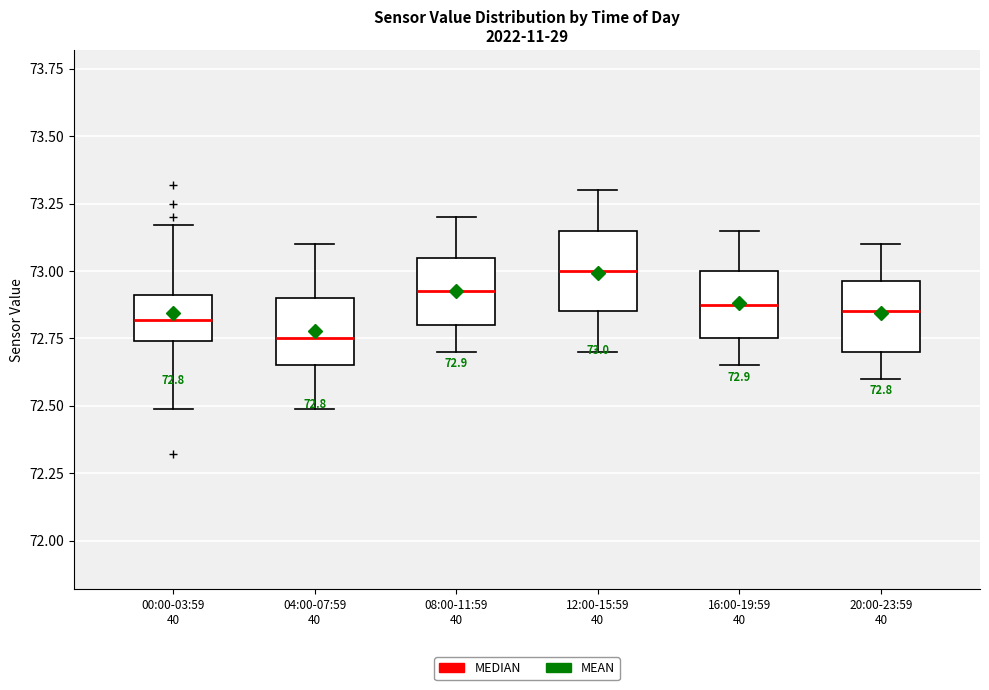

Which box has the highest median line?

12:00-15:59 40